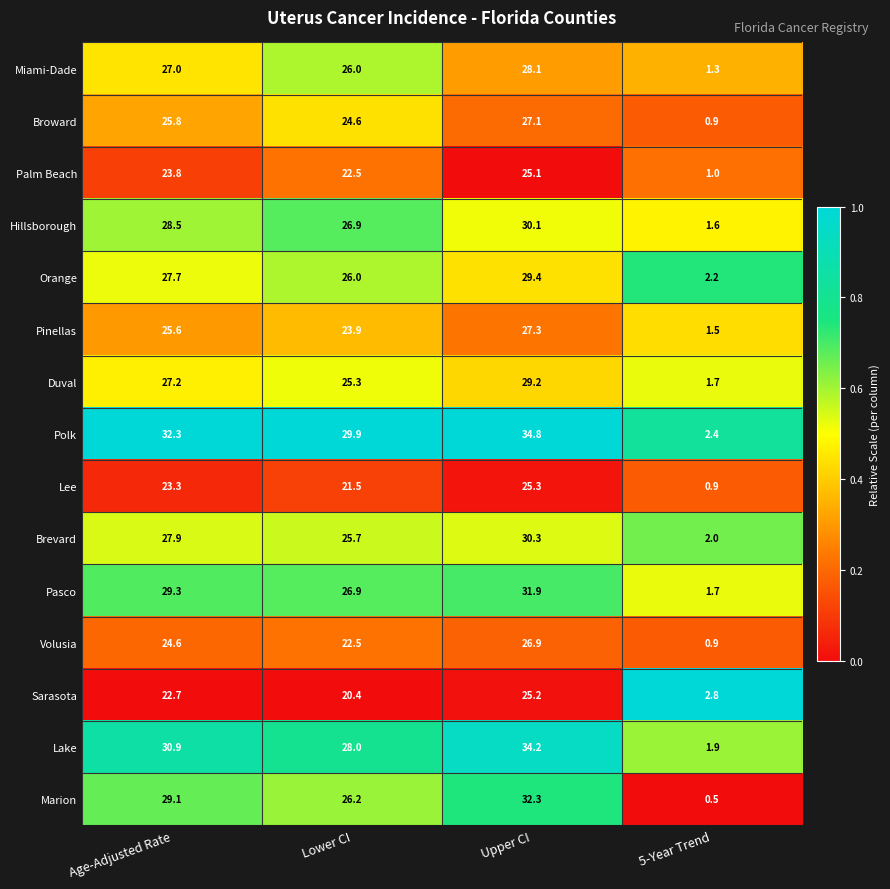

Which series changed the most between Lower CI and 5-Year Trend?

Polk